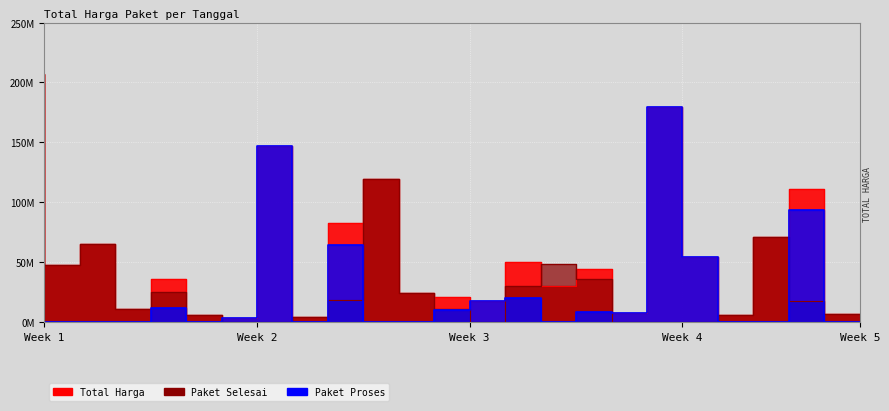

Is it true that Total Harga equals 29591996 at 2025-02-12?

False